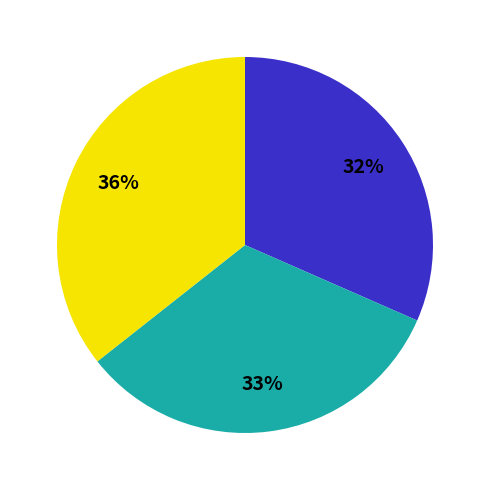

Is there any slice that represents more than half of the pie?

No